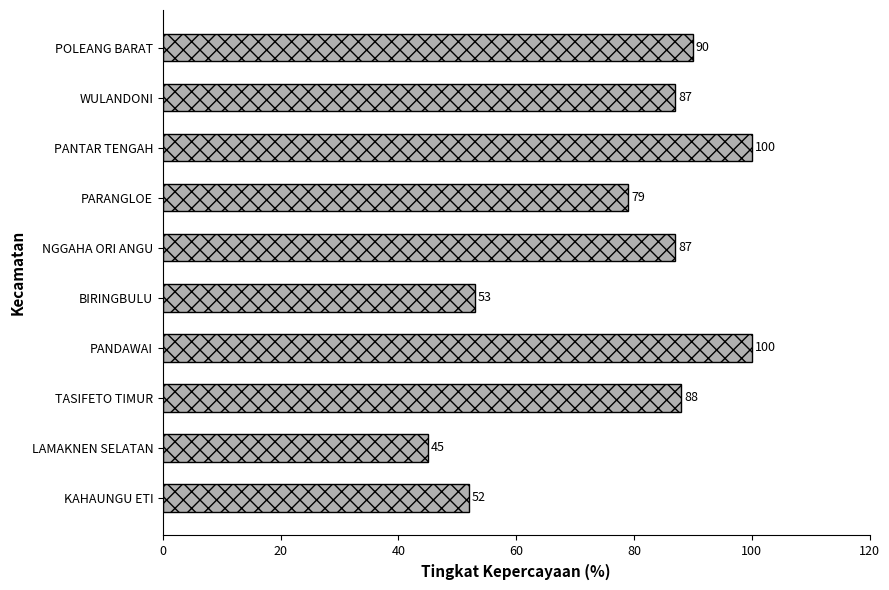

Reading bottom to top, transcribe all the data shown in this chart.

KAHAUNGU ETI=52	LAMAKNEN SELATAN=45	TASIFETO TIMUR=88	PANDAWAI=100	BIRINGBULU=53	NGGAHA ORI ANGU=87	PARANGLOE=79	PANTAR TENGAH=100	WULANDONI=87	POLEANG BARAT=90